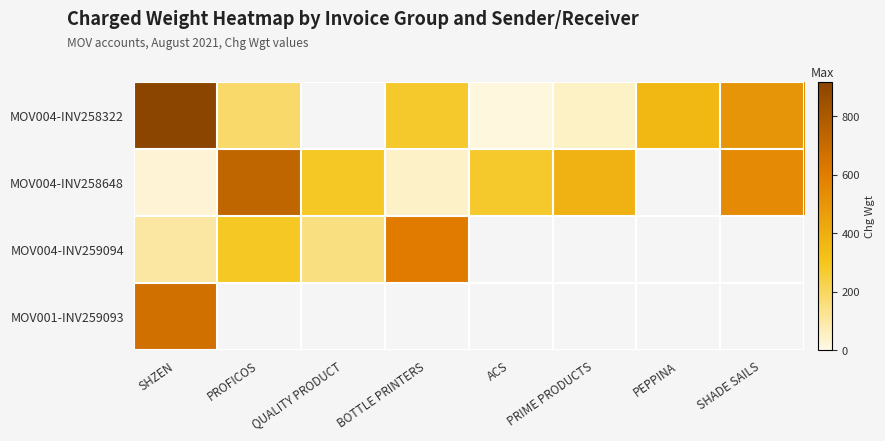

At which category is the sum across all series the highest?

SHZEN